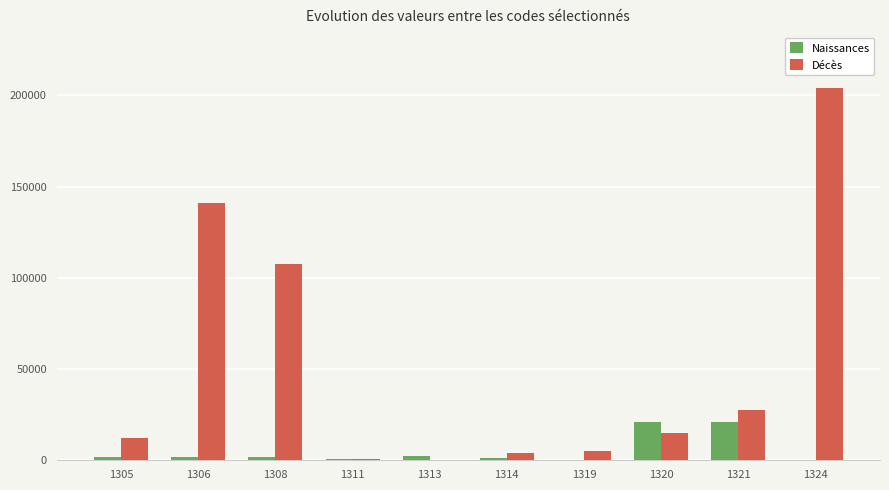

What is the sum of all Naissances values?

52273